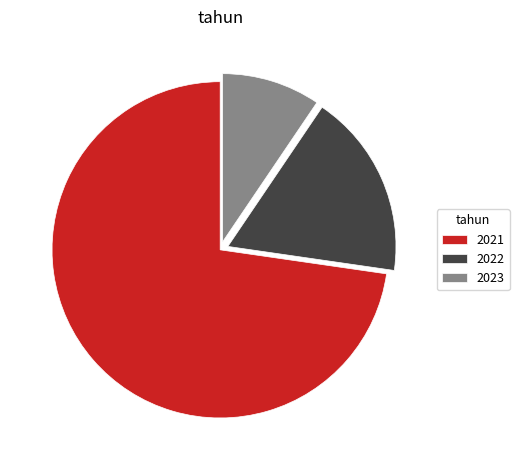

Count the number of slices in the pie.

3